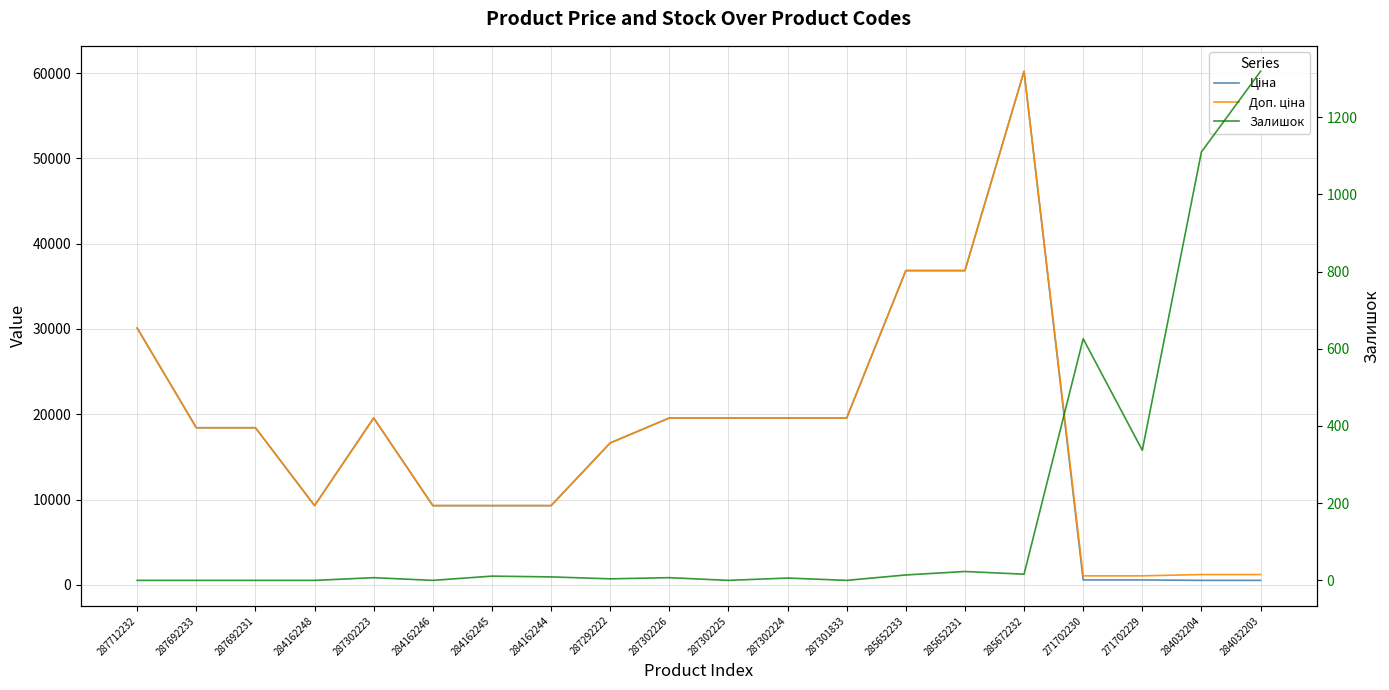

Where is the first local maximum for Доп. ціна?

287302223